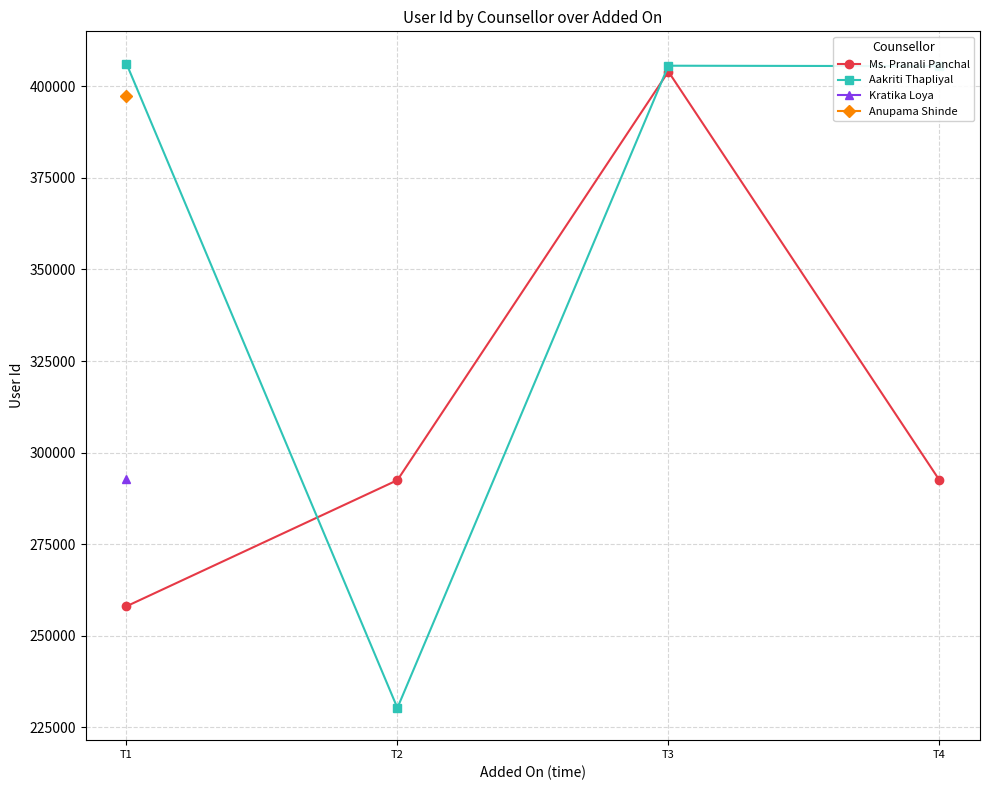

Reading left to right, list all the values displayed in this chart.

Ms. Pranali Panchal: T1=258043	T2=292485	T3=404042	T4=292515
Aakriti Thapliyal: T1=406230	T2=230292	T3=405640	T4=405521